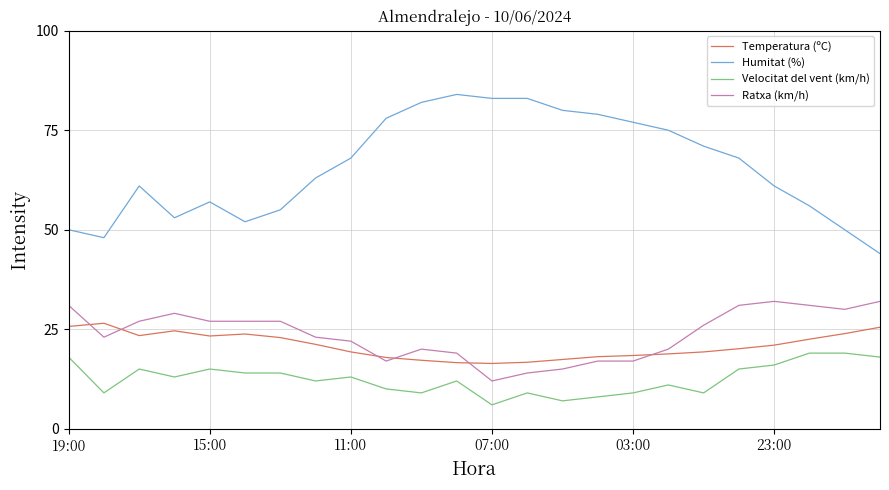

True or false: Humitat (%) and Ratxa (km/h) intersect in this chart.

False